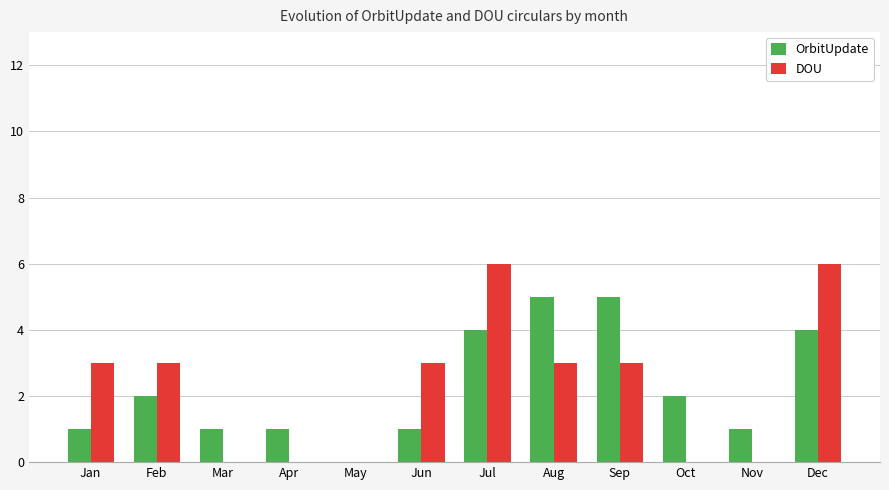

Is it true that OrbitUpdate equals 0 at Jun?

False